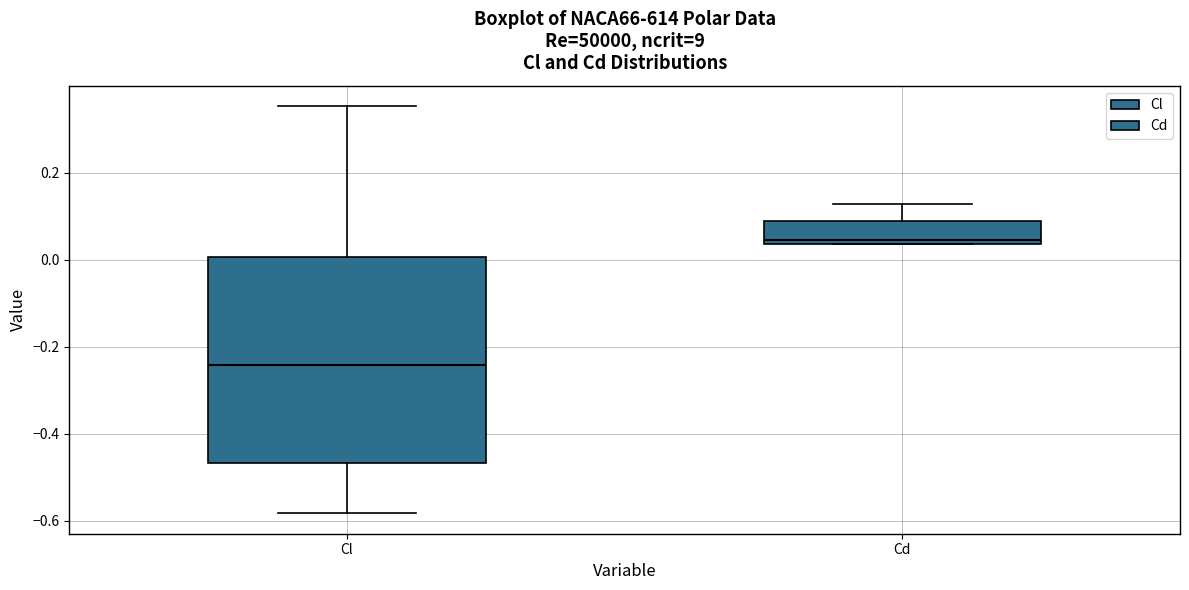

Where does the median line of the box for Cl sit on the y-axis? The values are not printed on the chart, so give them approximately, as read against the axis.

-0.24